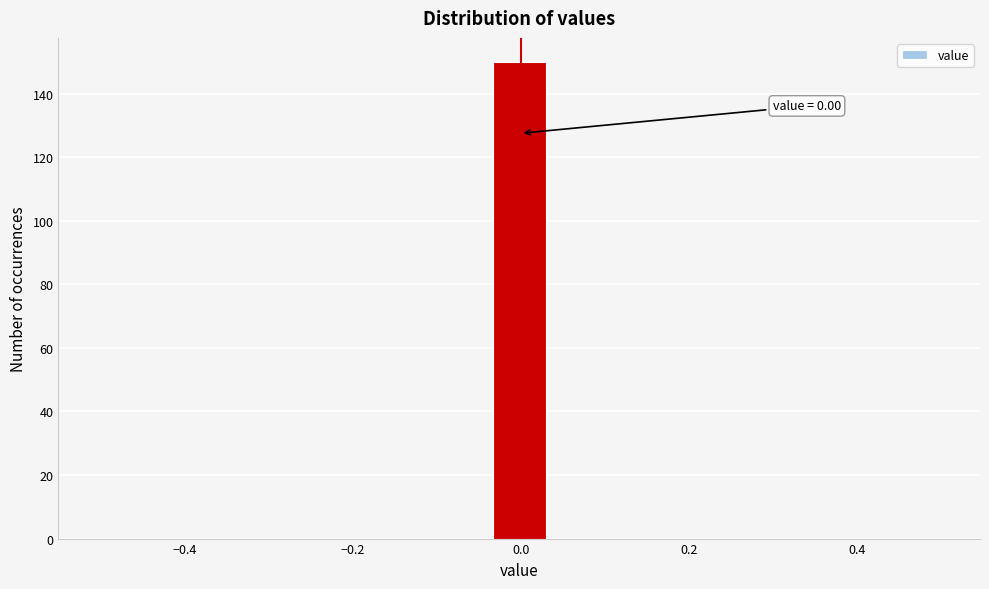

Around what value on the x-axis is the tallest bar? Give the approximate position of its centre, as read against the axis.

0.00